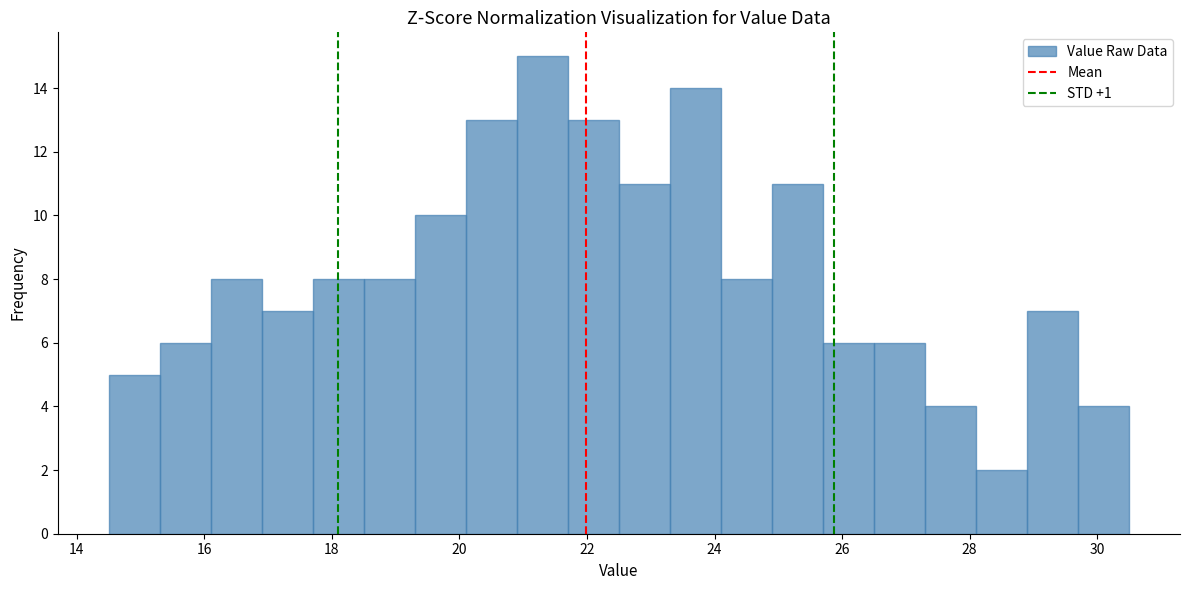

Reading left to right, list every bar in this chart as the range it spans on the x-axis followed by its height. Neither the bar edges nor the heights are printed on the chart, so give them approximately, as read against the axes.

14.5 to 15.3: 5
15.3 to 16.1: 6
16.1 to 16.9: 8
16.9 to 17.7: 7
17.7 to 18.5: 8
18.5 to 19.3: 8
19.3 to 20.1: 10
20.1 to 20.9: 13
20.9 to 21.7: 15
21.7 to 22.5: 13
22.5 to 23.3: 11
23.3 to 24.1: 14
24.1 to 24.9: 8
24.9 to 25.7: 11
25.7 to 26.5: 6
26.5 to 27.3: 6
27.3 to 28.1: 4
28.1 to 28.9: 2
28.9 to 29.7: 7
29.7 to 30.5: 4